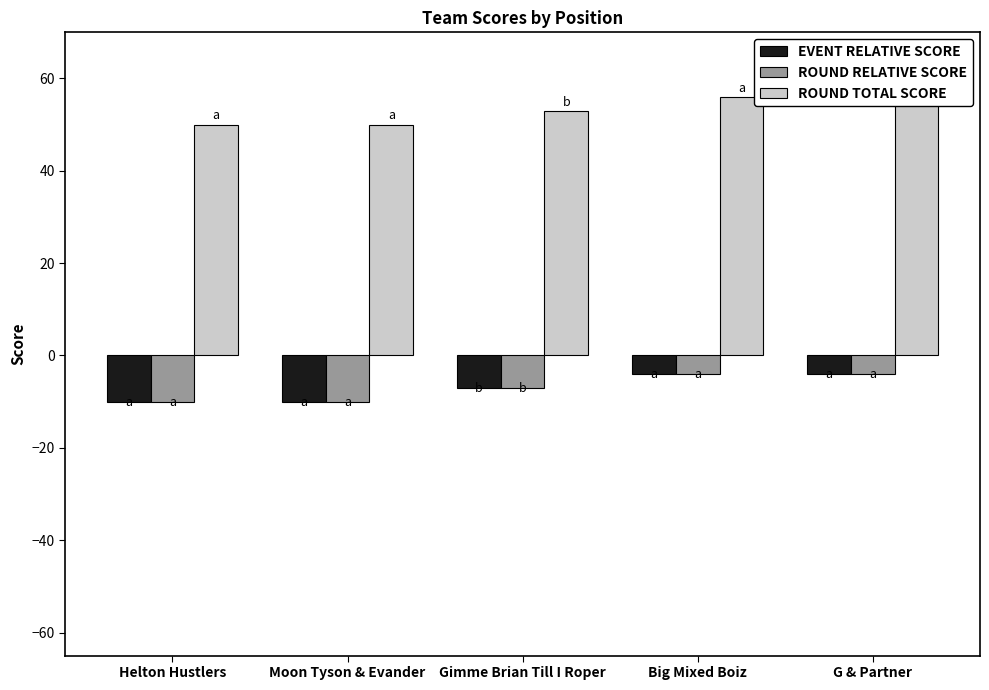

Rank the series by their maximum value, from highest to lowest.

ROUND TOTAL SCORE, EVENT RELATIVE SCORE, ROUND RELATIVE SCORE